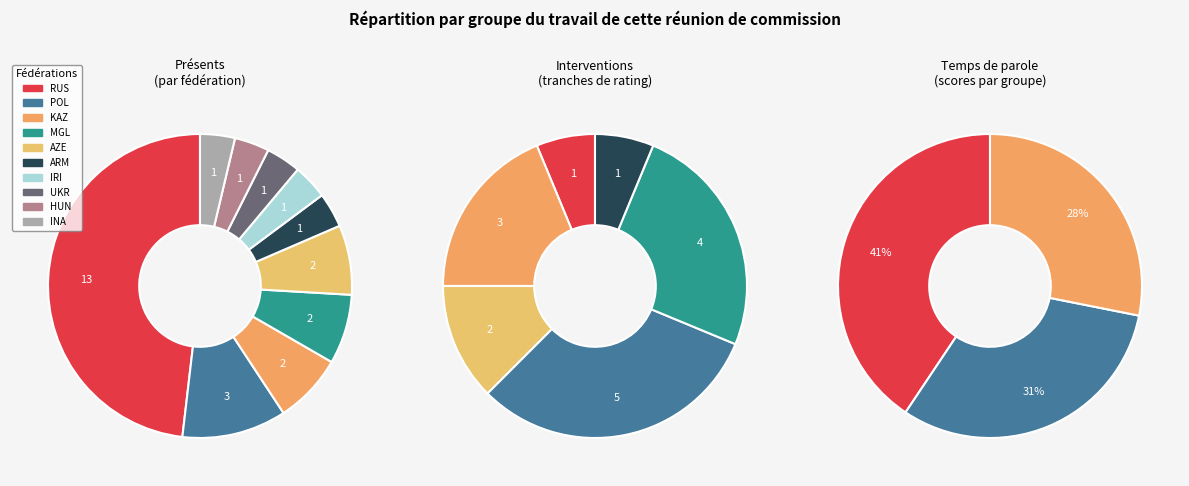

True or false: Szczepkowska-Horowska Karina (POL) accounts for 27% of the total.

False